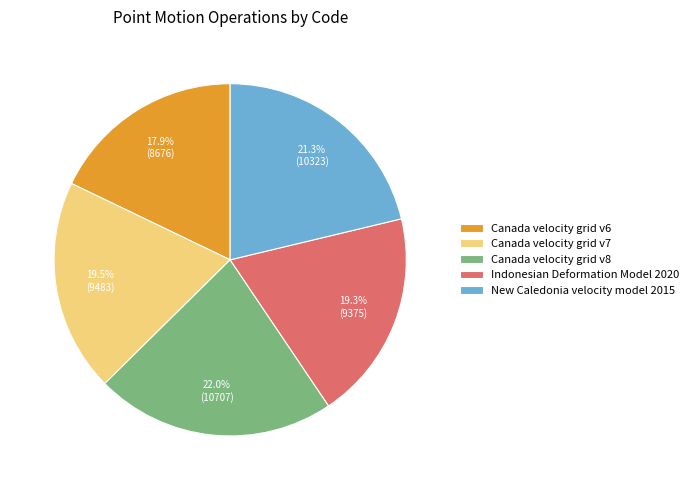

To the nearest percent, what is the difference between the largest and smallest slice percentages?

4%